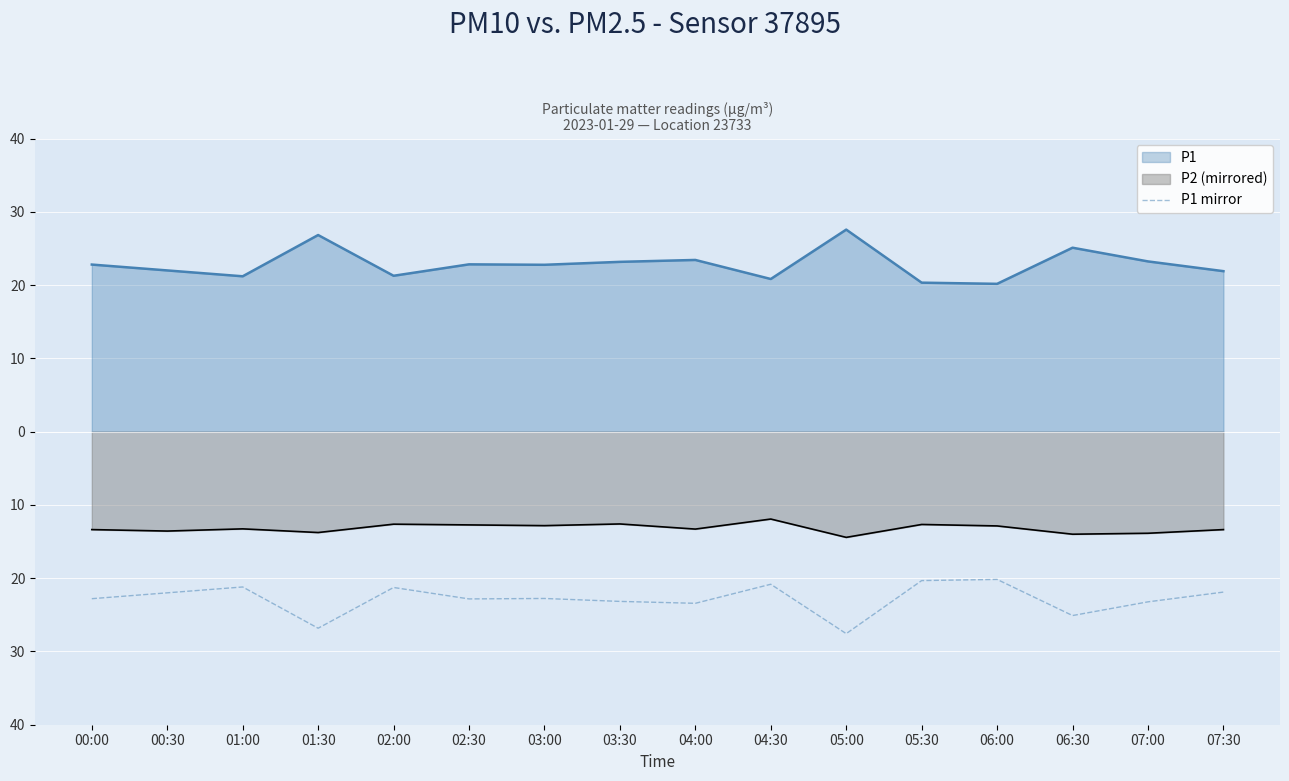

What is the average value?

-22.8